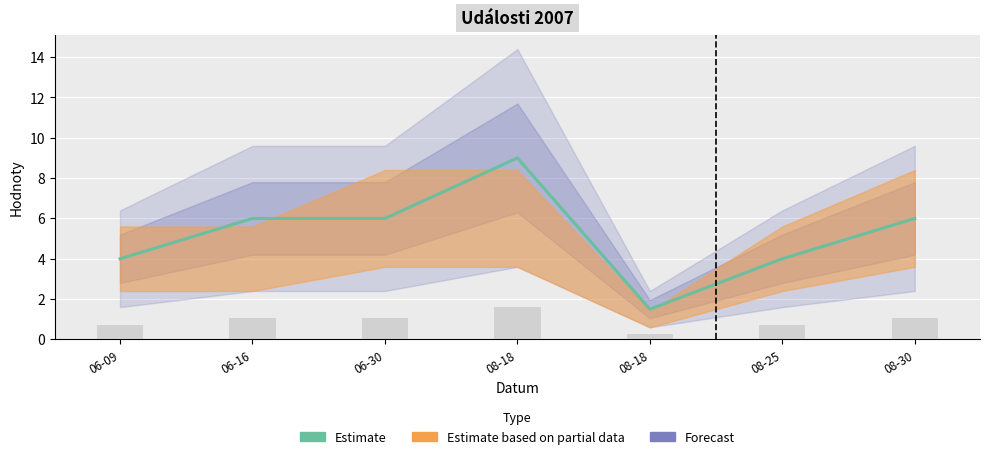

List the labels in order of value, largest first.

08-18, 06-16, 06-30, 08-30, 06-09, 08-25, 08-18